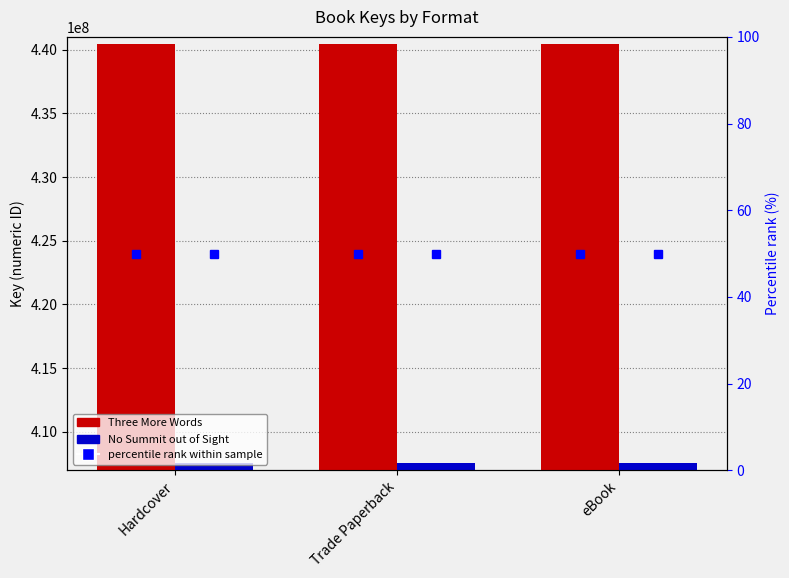

Where is Three More Words nearest to the value 440473648?

Hardcover